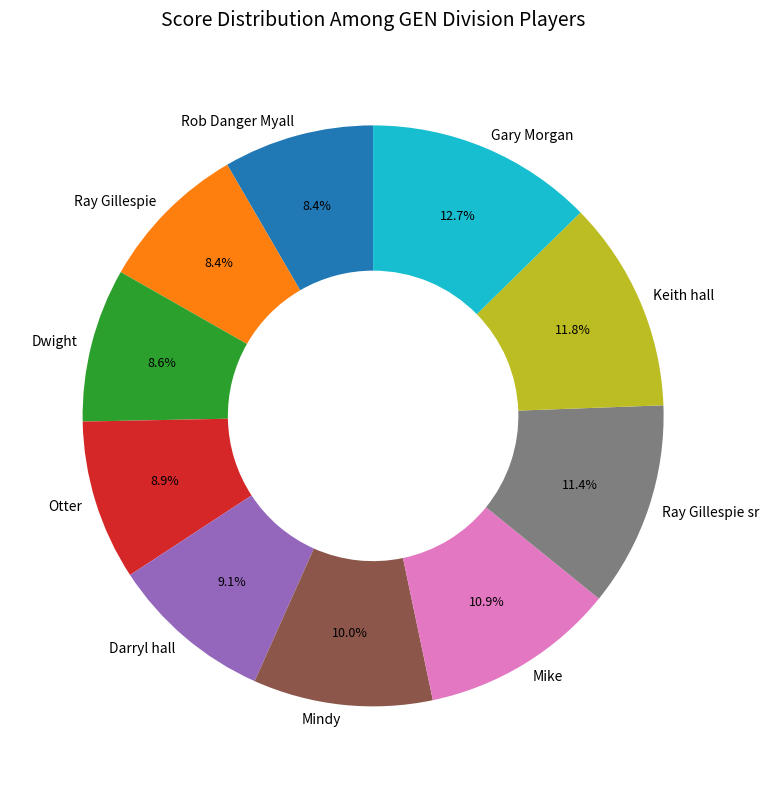

To the nearest percent, what portion does Ray Gillespie sr represent?

11%